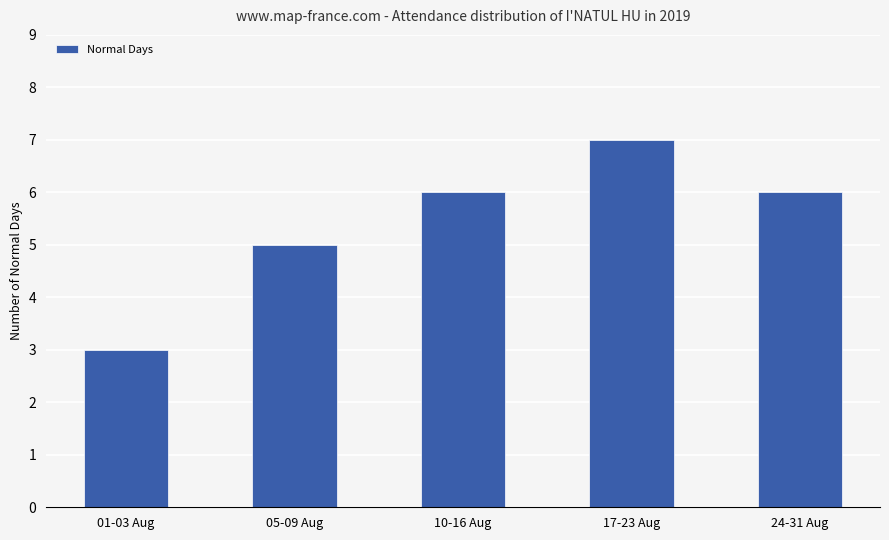

What is the smallest value displayed?

3